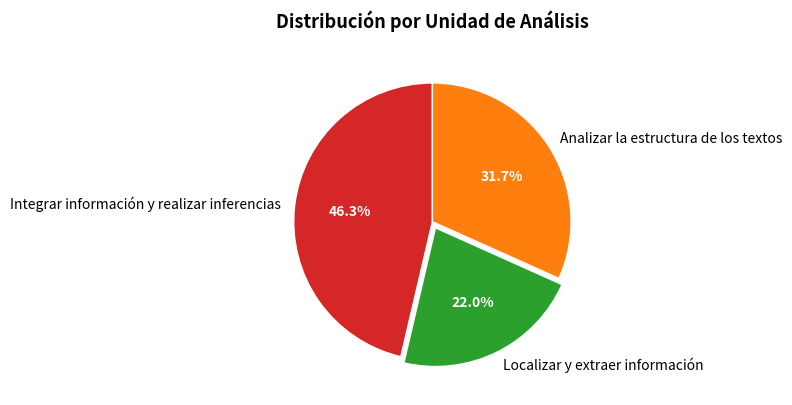

Between Analizar la estructura de los textos and Localizar y extraer información, which is larger?

Analizar la estructura de los textos